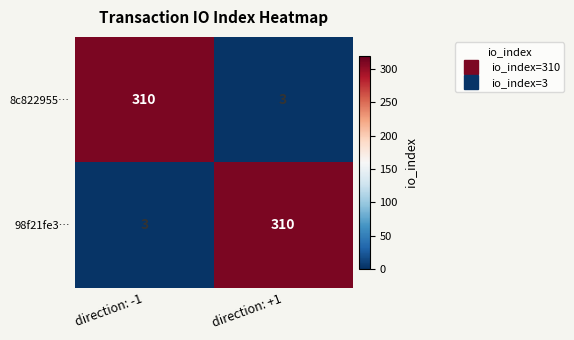

Is it true that 8c822955… equals 5 at direction: +1?

False